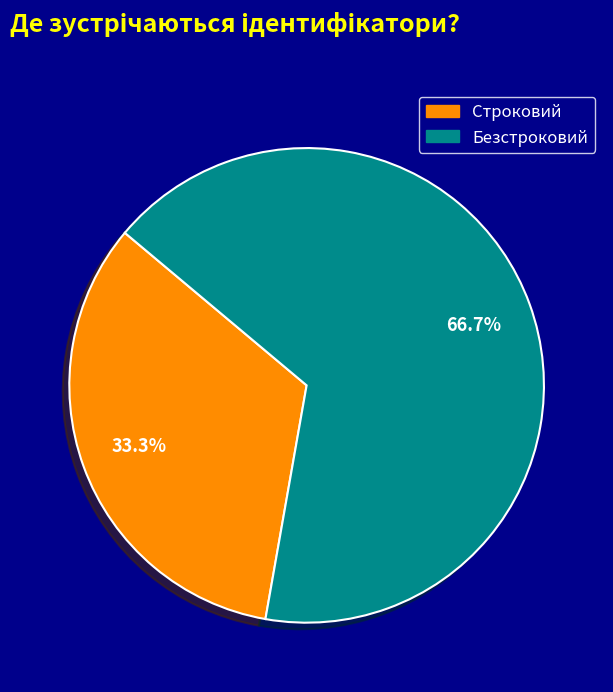

Count the number of slices in the pie.

2